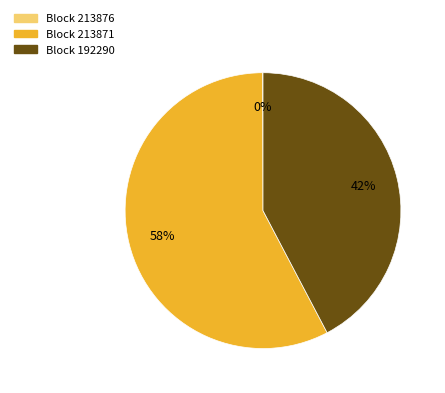

What is the largest slice in the pie chart?

Block 213871